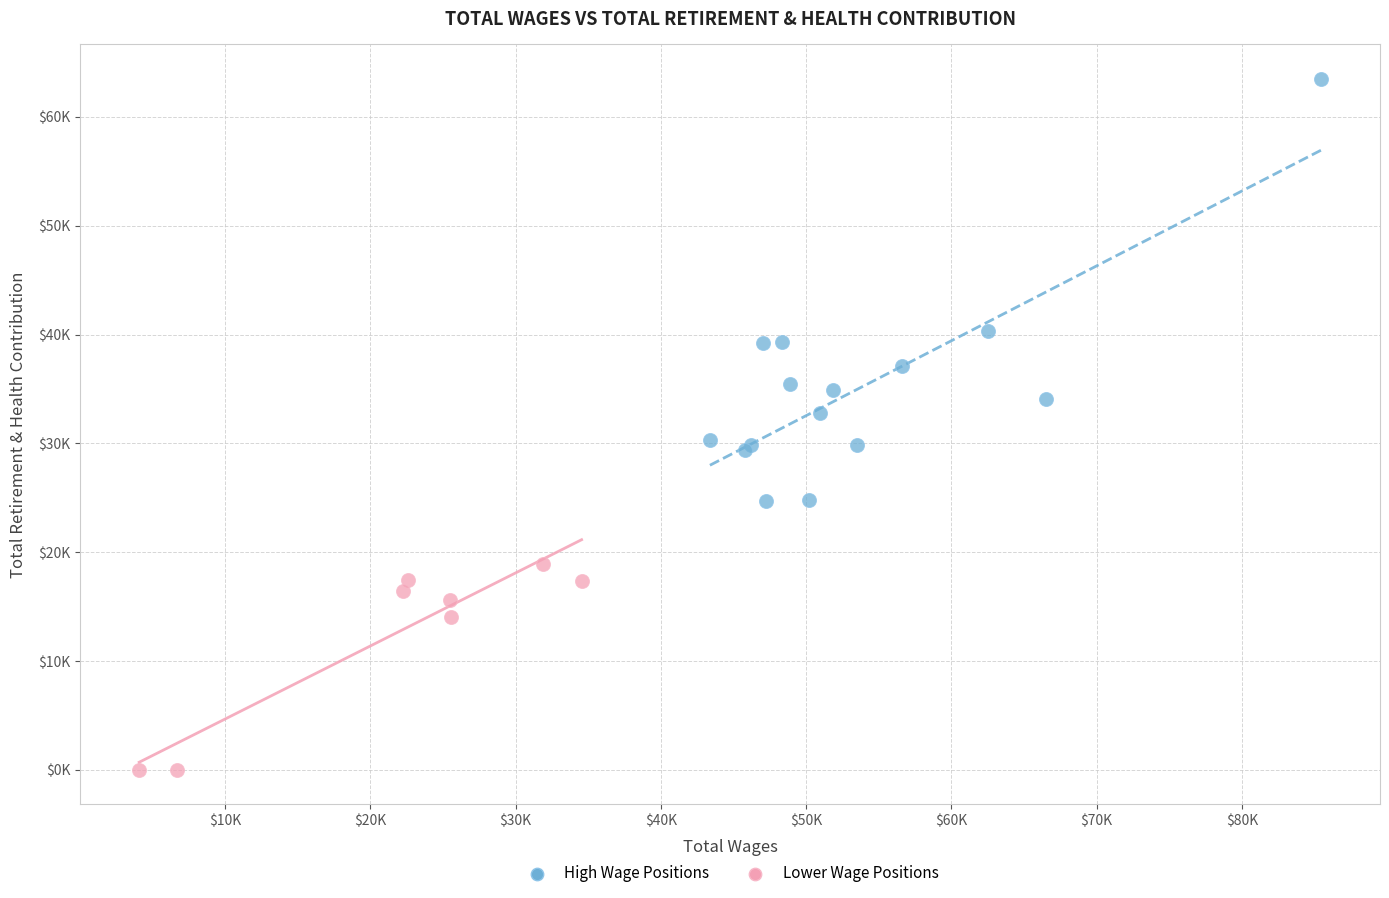

What are all the series names shown in the legend?

High Wage Positions, Lower Wage Positions